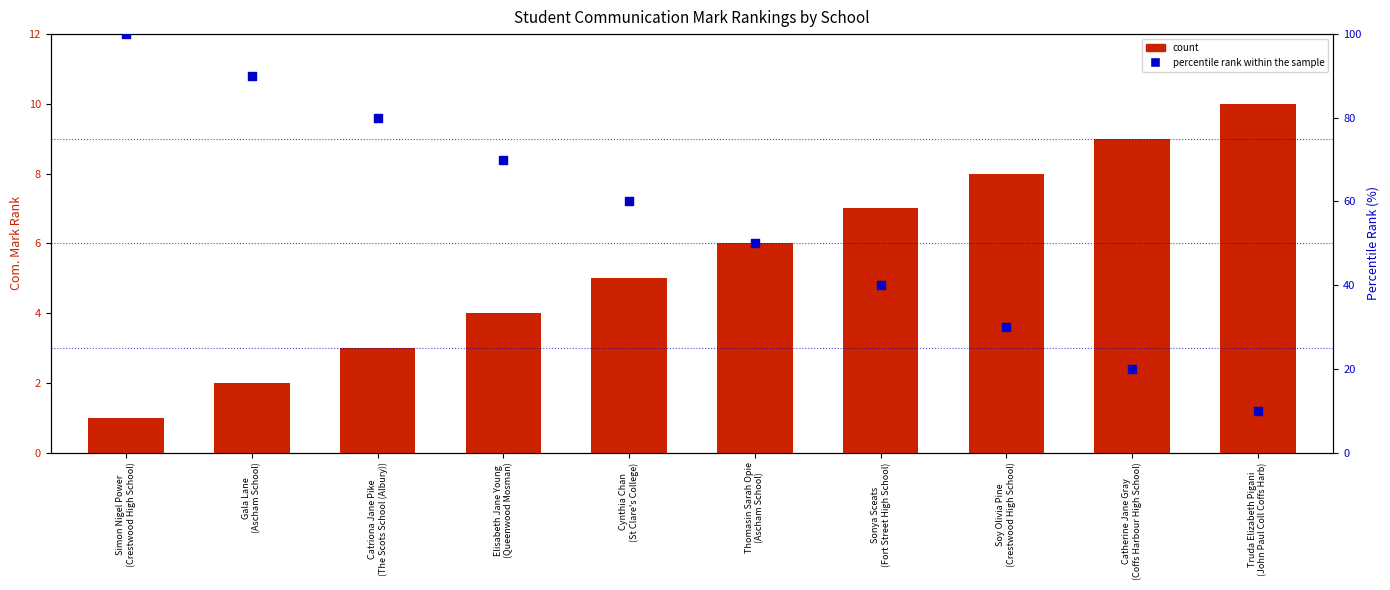

Which series has the largest total across all categories?

percentile rank within the sample